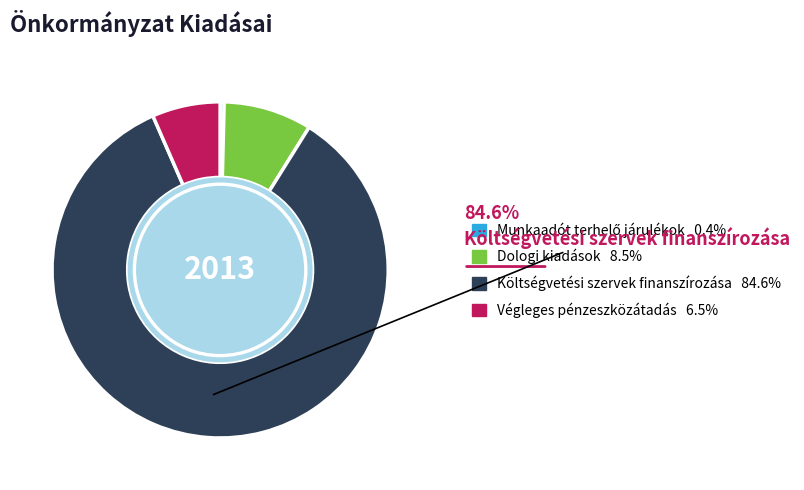

Is there any slice that represents more than half of the pie?

Yes